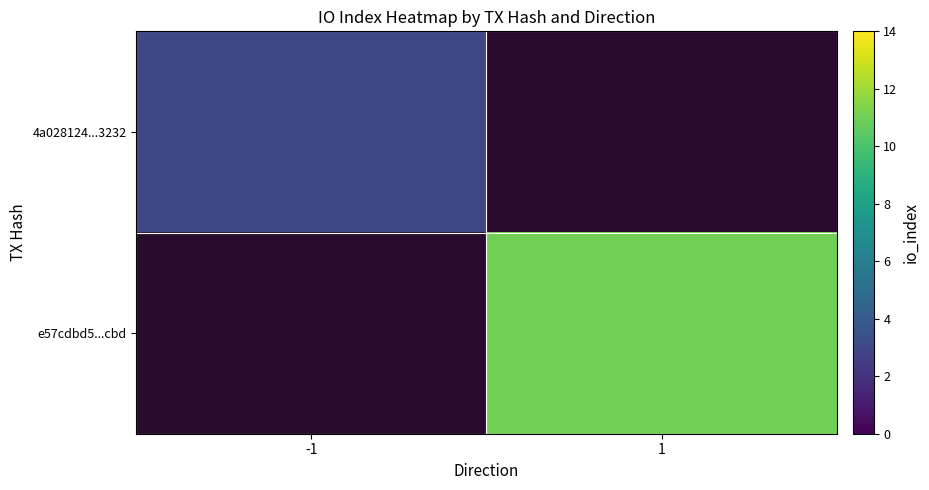

At which category does the chart reach its minimum across all series?

-1